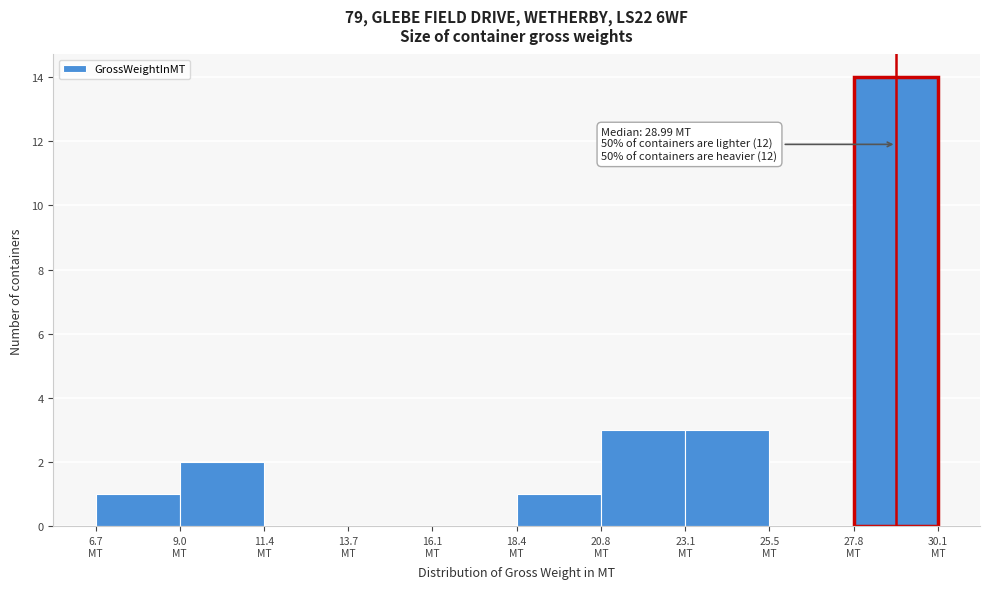

Over which range of the x-axis is the bar tallest?

28.0 to 30.0